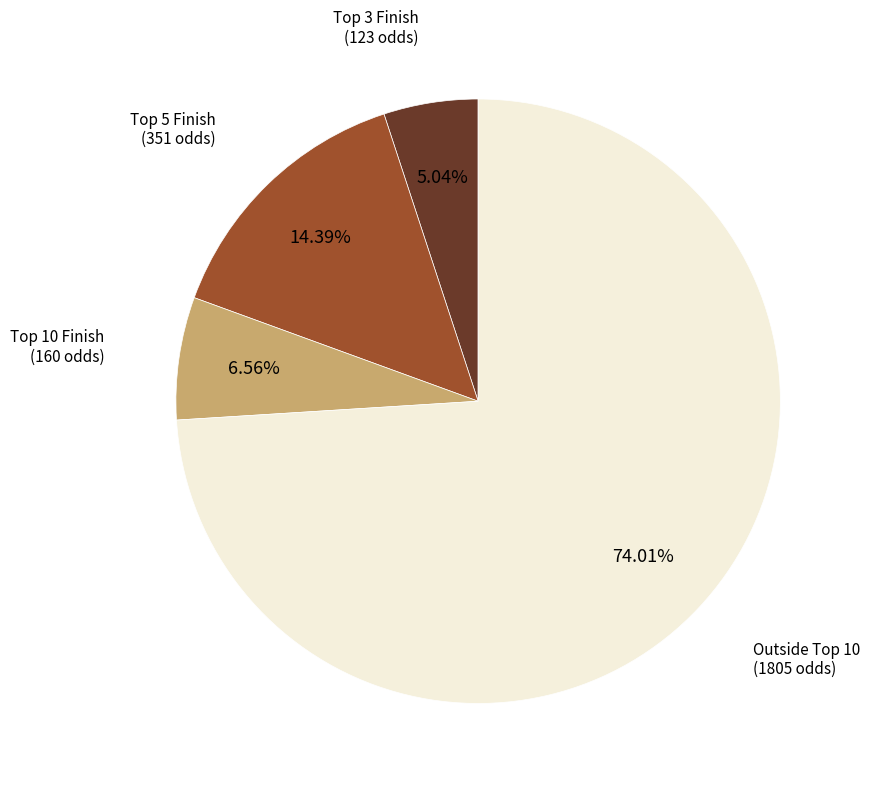

Does any single category account for the majority?

Yes